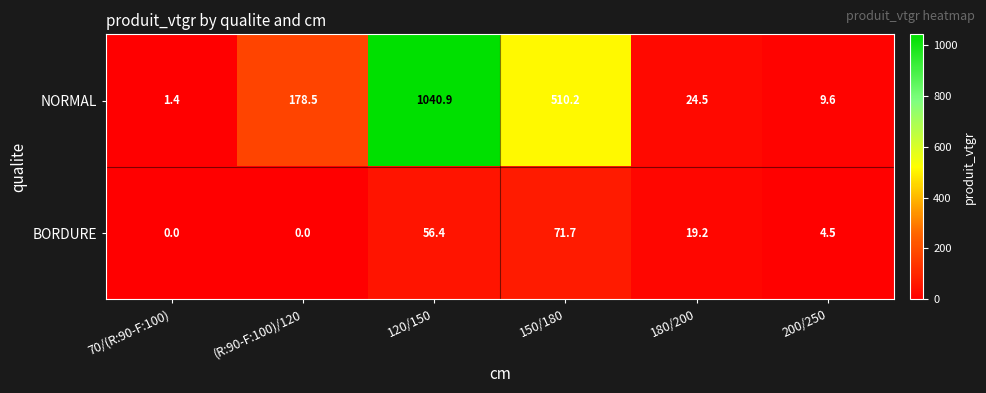

What is the difference between the maximum and minimum values in the NORMAL series?

1039.5